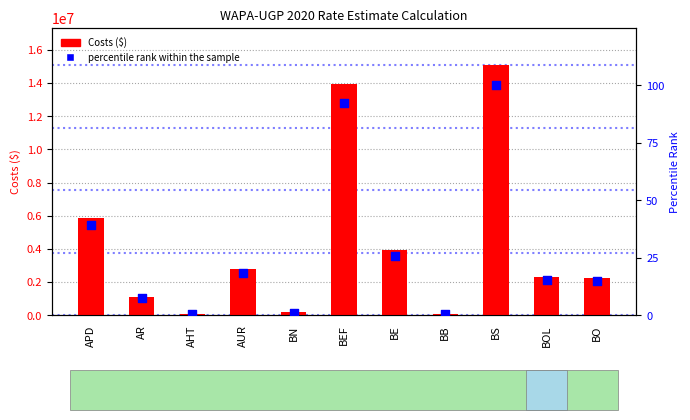

Which series reaches the minimum Y coordinate?

percentile rank within the sample